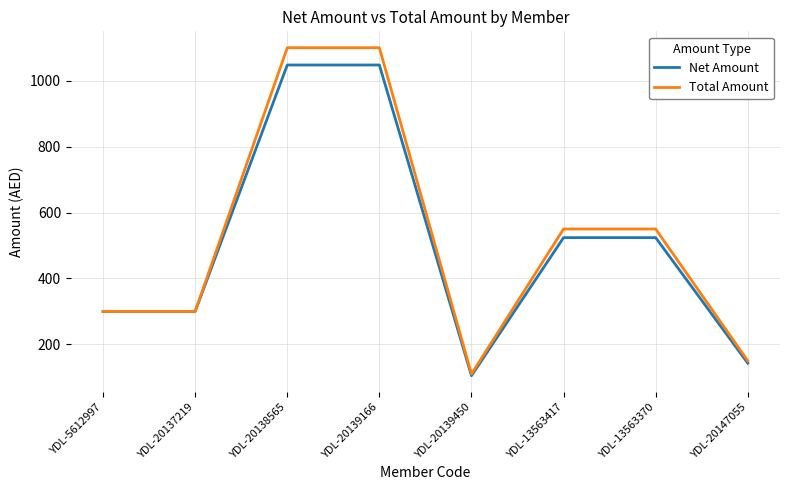

Reading left to right, transcribe all the data shown in this chart.

Net Amount: 300.0	300.0	1047.6	1047.6	104.8	523.8	523.8	142.9
Total Amount: 300.0	300.0	1100.0	1100.0	110.0	550.0	550.0	150.0